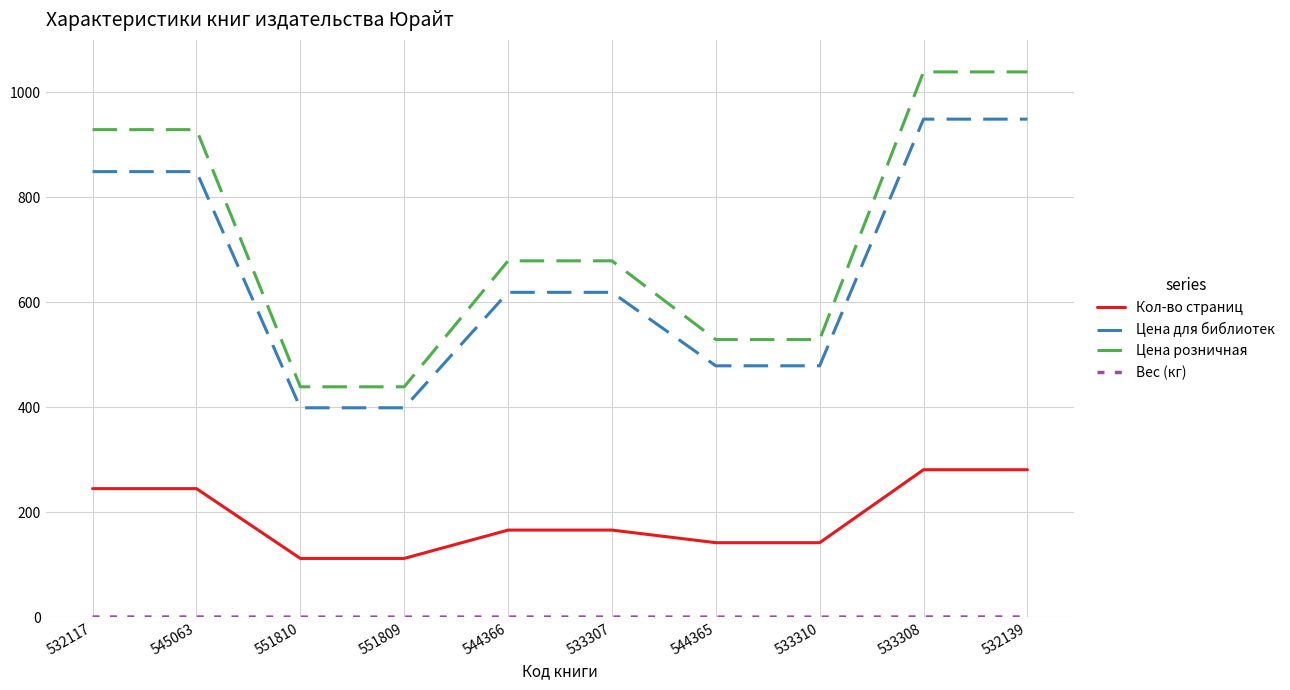

What is the difference between the second highest and second lowest values in the Цена для библиотек series?

550.0